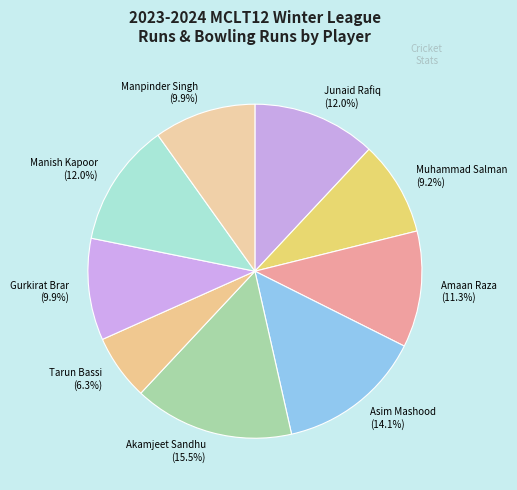

To the nearest percent, what portion does Manish Kapoor represent?

12%